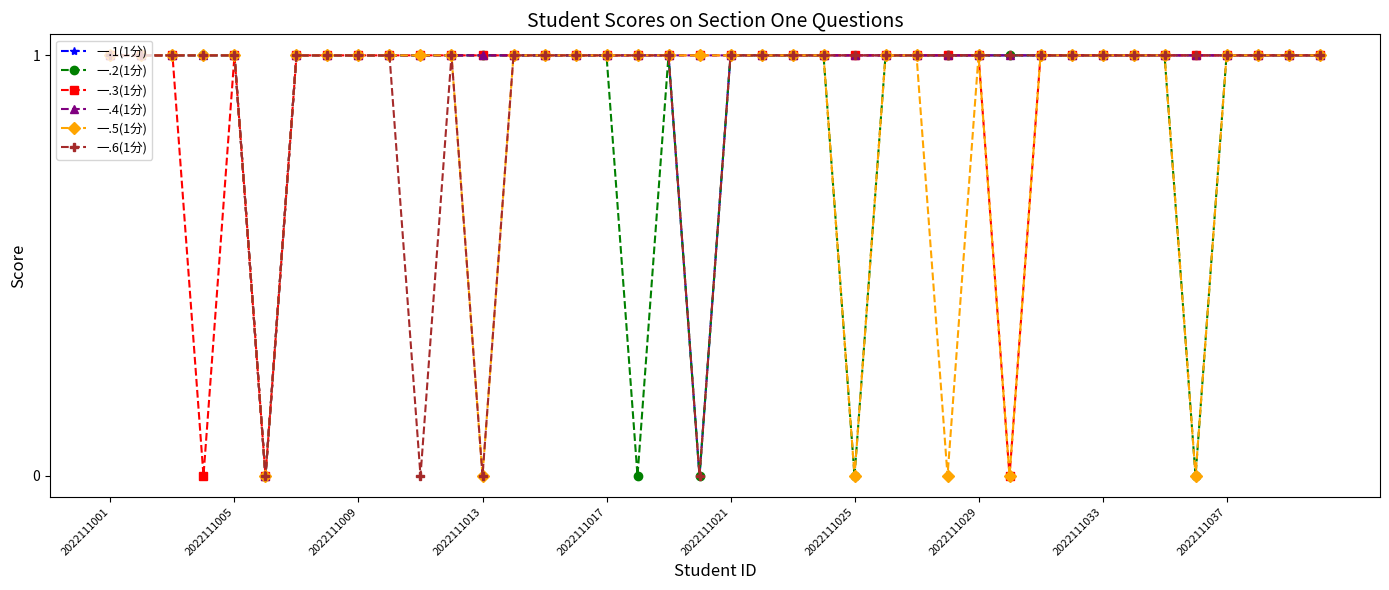

Reading left to right, extract all data points from this chart.

一.1(1分): 1	1	1	1	1	0	1	1	1	1	1	1	1	1	1	1	1	1	1	0	1	1	1	1	1	1	1	1	1	1	1	1	1	1	1	1	1	1	1	1
一.2(1分): 1	1	1	1	1	0	1	1	1	1	1	1	1	1	1	1	1	0	1	0	1	1	1	1	0	1	1	1	1	1	1	1	1	1	1	0	1	1	1	1
一.3(1分): 1	1	1	0	1	0	1	1	1	1	1	1	1	1	1	1	1	1	1	1	1	1	1	1	1	1	1	1	1	0	1	1	1	1	1	1	1	1	1	1
一.4(1分): 1	1	1	1	1	0	1	1	1	1	1	1	1	1	1	1	1	1	1	1	1	1	1	1	1	1	1	1	1	1	1	1	1	1	1	1	1	1	1	1
一.5(1分): 1	1	1	1	1	0	1	1	1	1	1	1	0	1	1	1	1	1	1	1	1	1	1	1	0	1	1	0	1	0	1	1	1	1	1	0	1	1	1	1
一.6(1分): 1	1	1	1	1	0	1	1	1	1	0	1	0	1	1	1	1	1	1	0	1	1	1	1	1	1	1	1	1	1	1	1	1	1	1	1	1	1	1	1